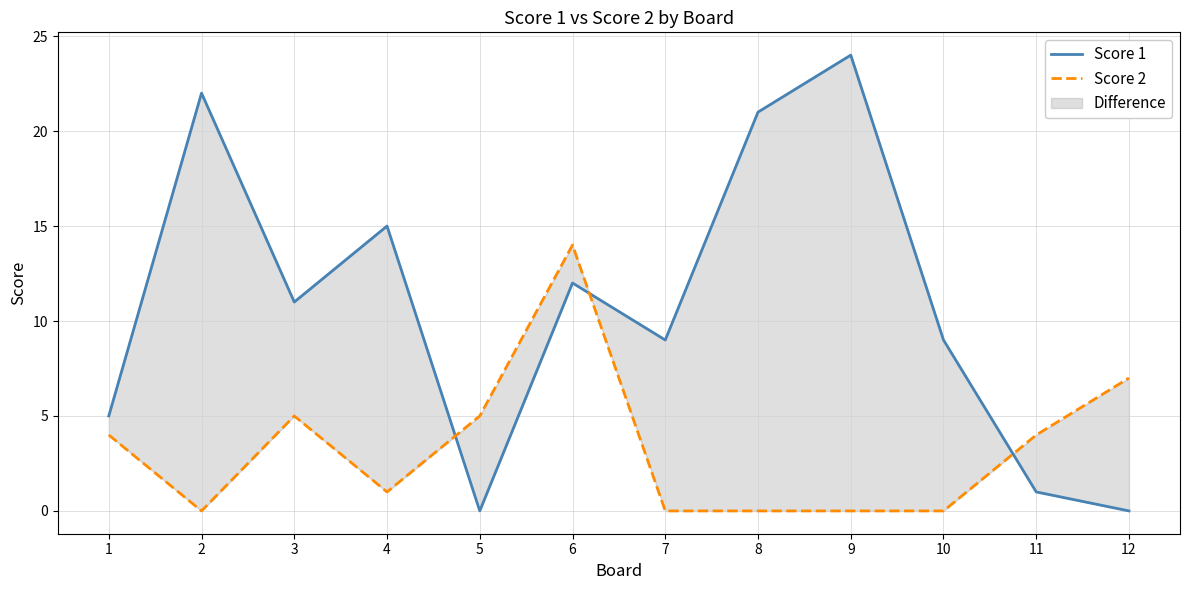

Which series has the widest spread of values?

Score 1